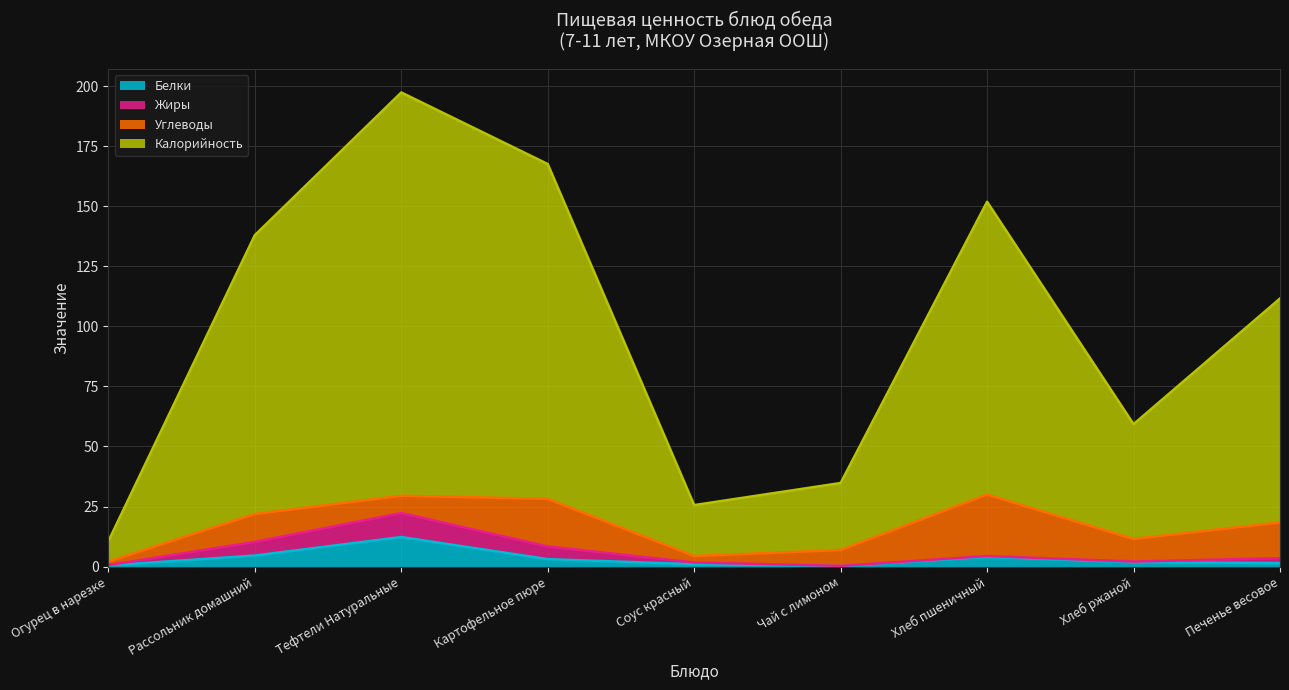

At which category is the sum across all series the highest?

Тефтели Натуральные